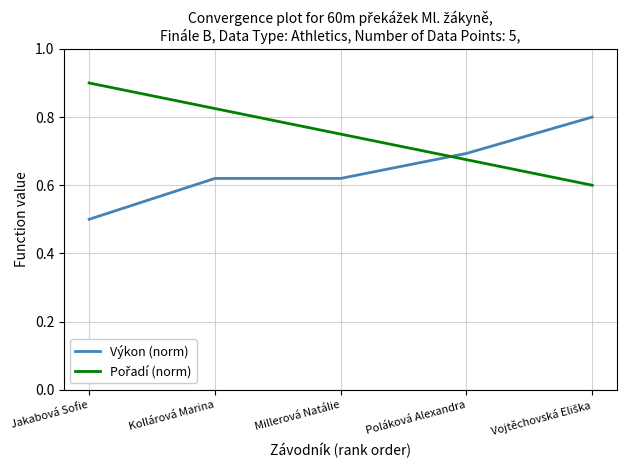

Where is Výkon (norm) nearest to the value 0?

Jakabová Sofie